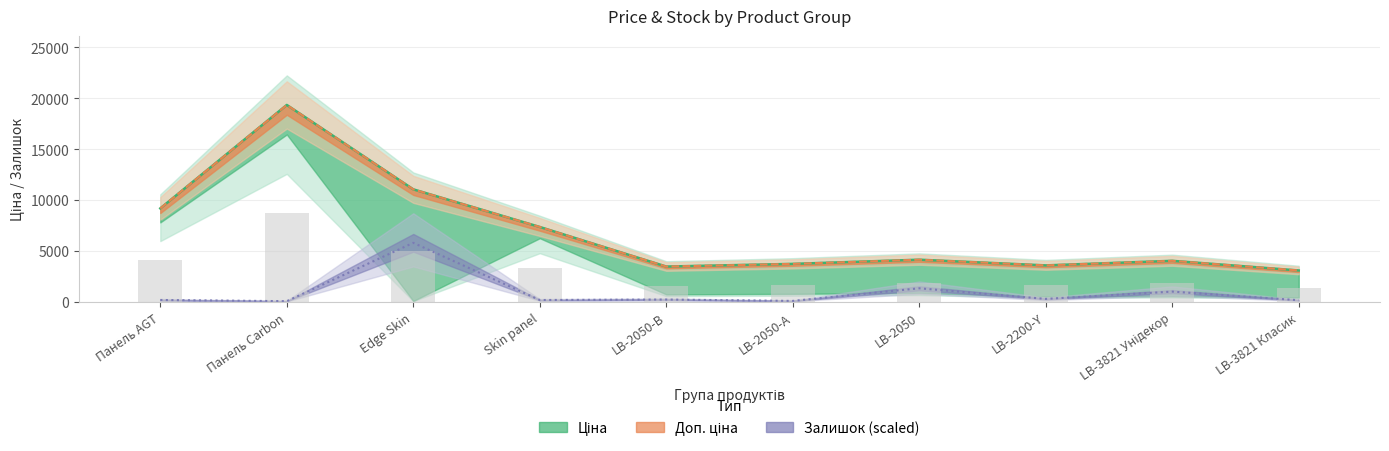

The value of Залишок at Skin panel is 319.0. True or false?

False